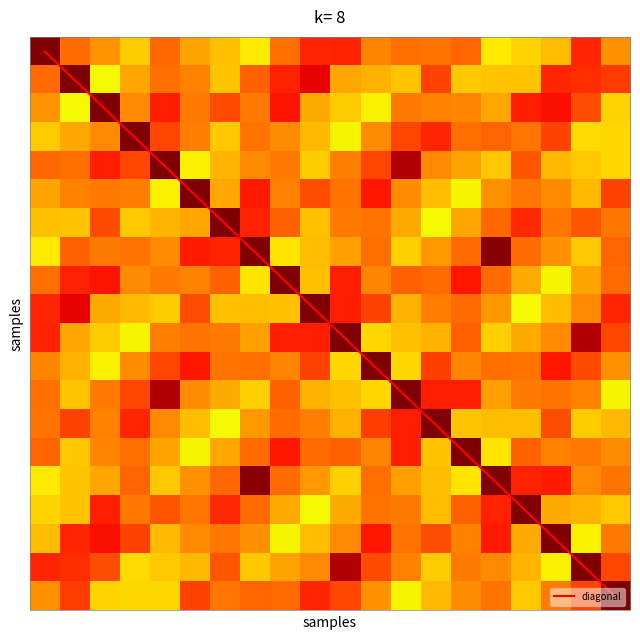

Which series has the largest range (max minus min)?

diagonal